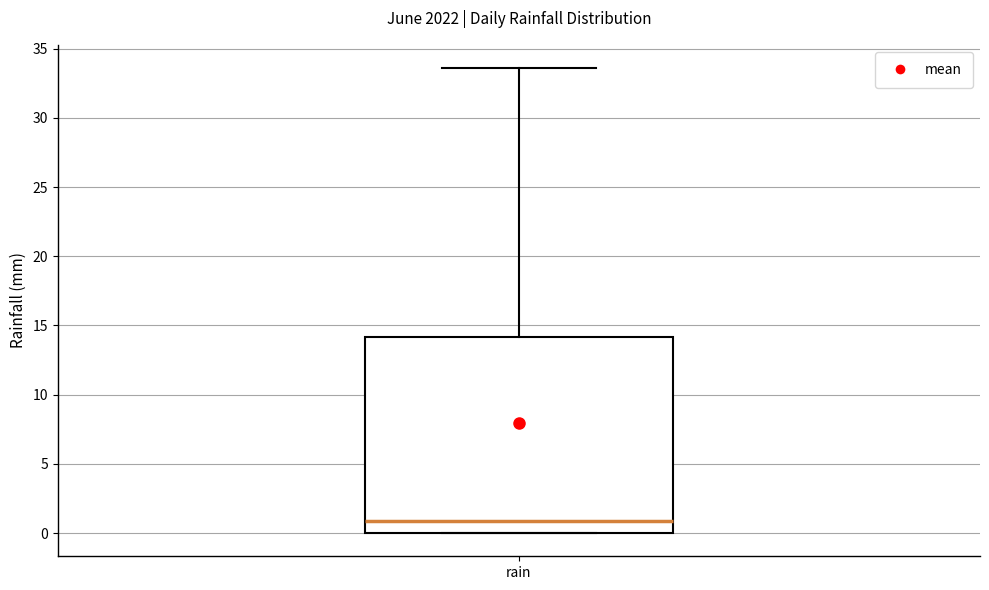

Where does the upper whisker of the box for rain end on the y-axis? The values are not printed on the chart, so give them approximately, as read against the axis.

33.5